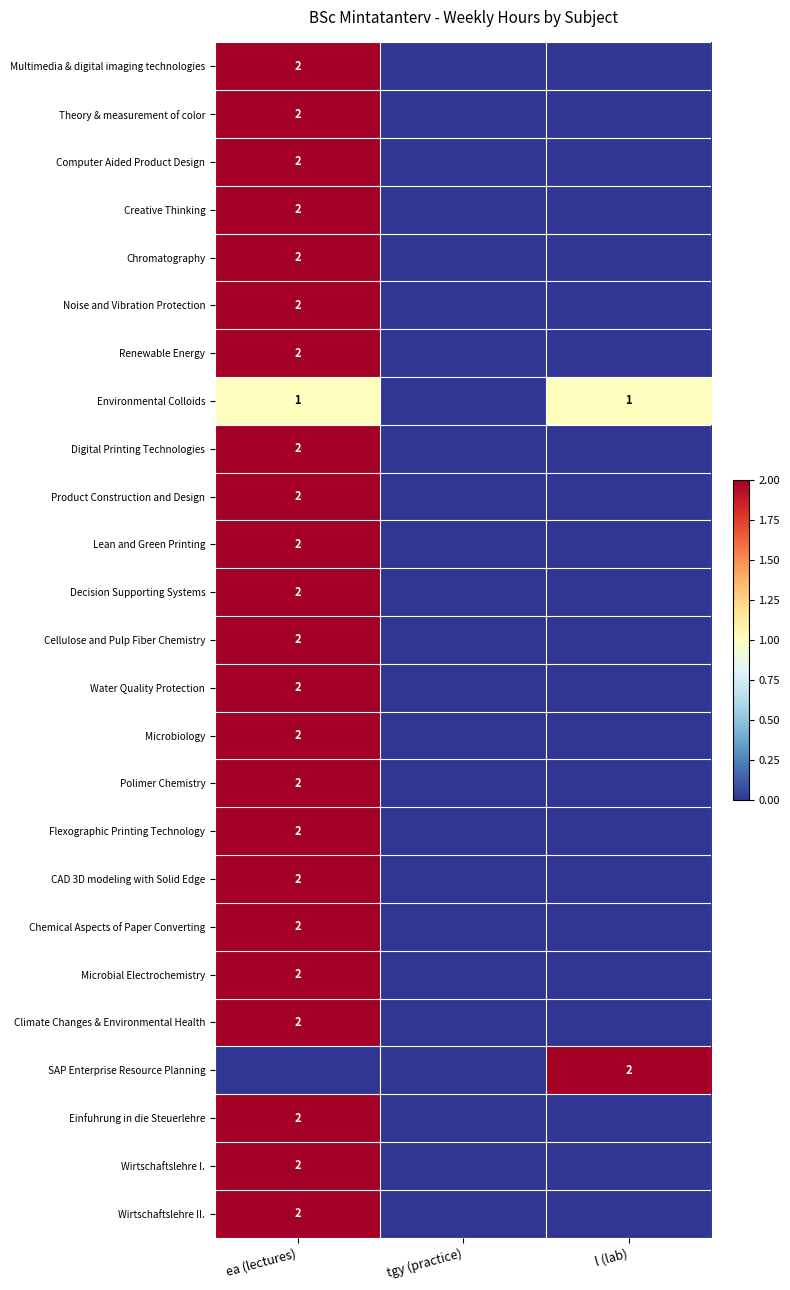

The Computer Aided Product Design series shows 1 at ea (lectures). True or false?

False